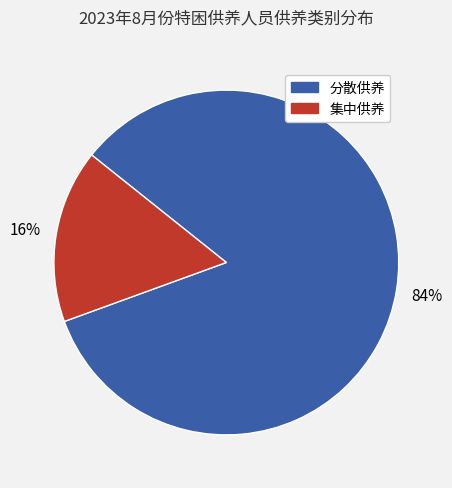

Which category has the biggest portion of the pie?

分散供养